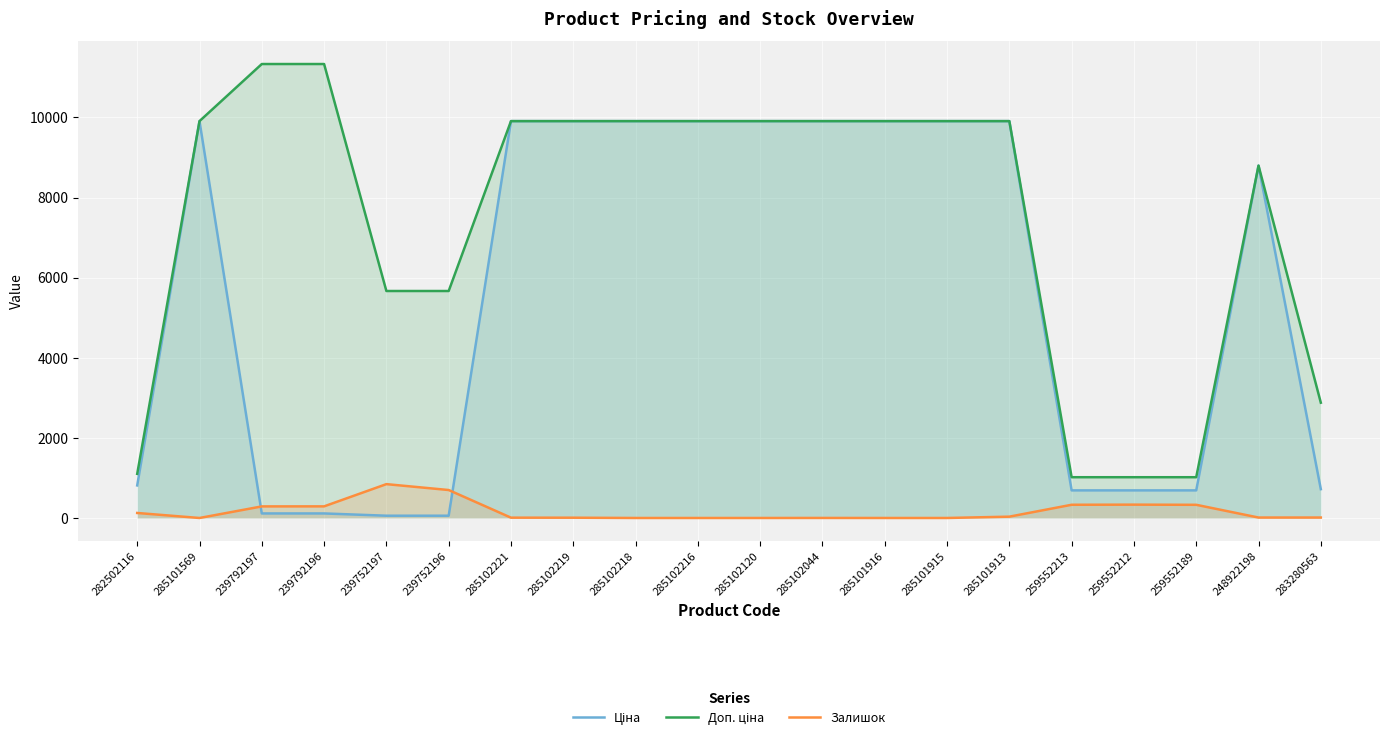

Reading left to right, what are all the values shown in this chart?

Ціна: 282502116=813.0	285101569=9908.5	239792197=113.3	239792196=113.3	239752197=56.7	239752196=56.7	285102221=9908.5	285102219=9908.5	285102218=9908.5	285102216=9908.5	285102120=9908.5	285102044=9908.5	285101916=9908.5	285101915=9908.5	285101913=9908.5	259552213=689.1	259552212=689.1	259552189=689.1	248922198=8797.6	283280563=719.6
Доп. ціна: 282502116=1101.8	285101569=9908.5	239792197=11334.0	239792196=11334.0	239752197=5667.0	239752196=5667.0	285102221=9908.5	285102219=9908.5	285102218=9908.5	285102216=9908.5	285102120=9908.5	285102044=9908.5	285101916=9908.5	285101915=9908.5	285101913=9908.5	259552213=1017.8	259552212=1017.8	259552189=1017.8	248922198=8797.6	283280563=2878.5
Залишок: 282502116=125.0	285101569=0.0	239792197=289.0	239792196=290.0	239752197=845.0	239752196=698.0	285102221=8.0	285102219=7.0	285102218=0.0	285102216=0.0	285102120=0.0	285102044=1.0	285101916=0.0	285101915=0.0	285101913=33.0	259552213=330.0	259552212=333.0	259552189=329.0	248922198=11.0	283280563=11.0